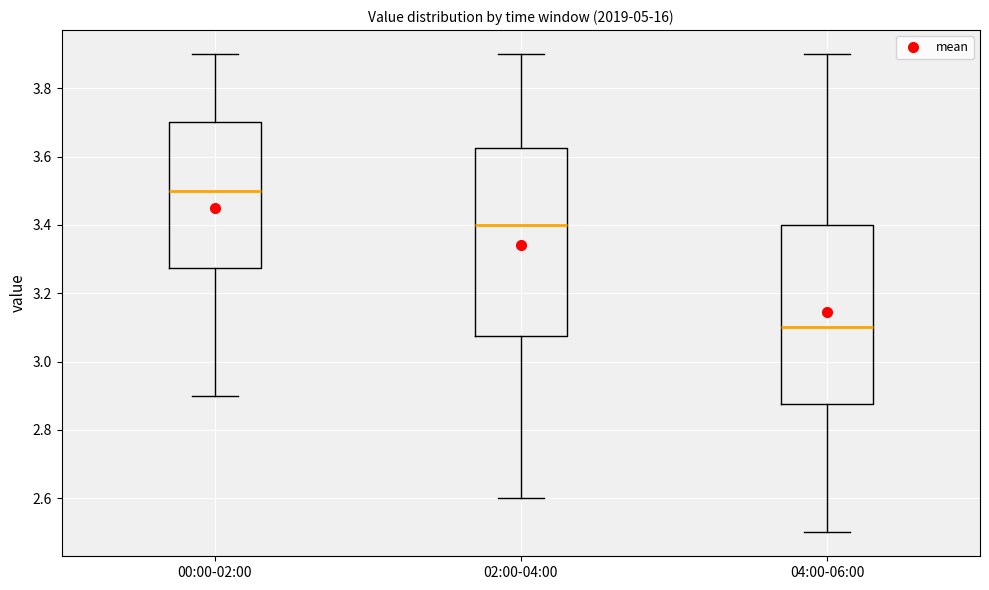

Comparing the boxes themselves (not the whiskers), which one is the tallest?

02:00-04:00